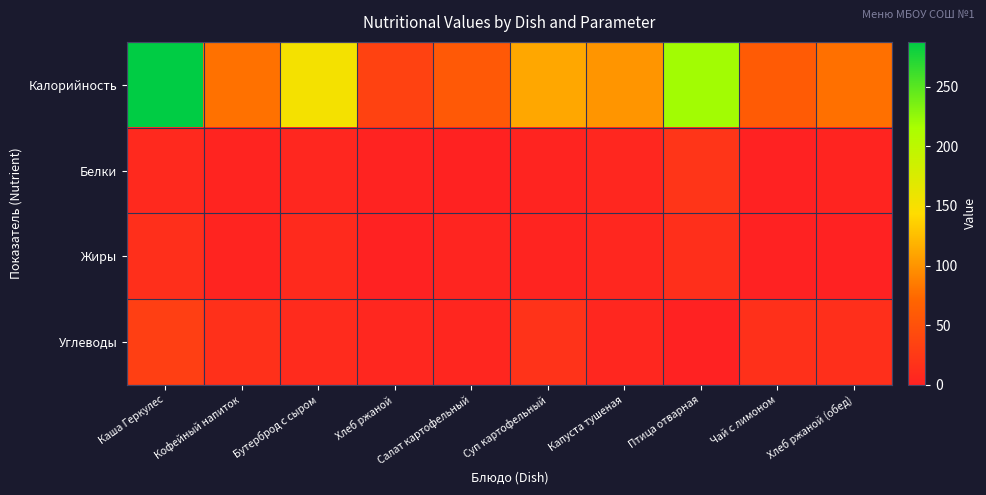

Rank the series by their maximum value, from lowest to highest.

Жиры, Белки, Углеводы, Калорийность